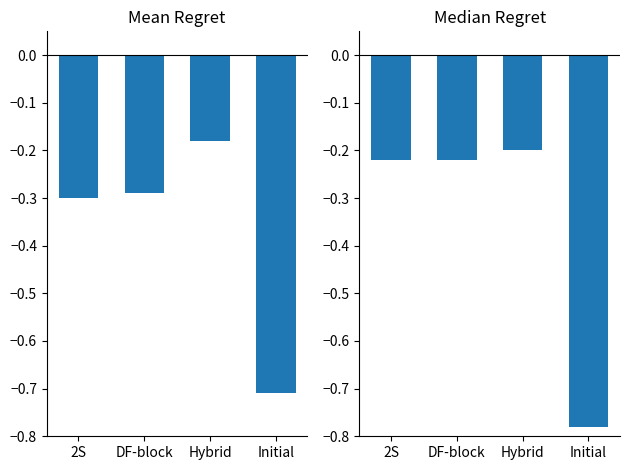

What are all the series names shown in the legend?

Mean Regret, Median Regret